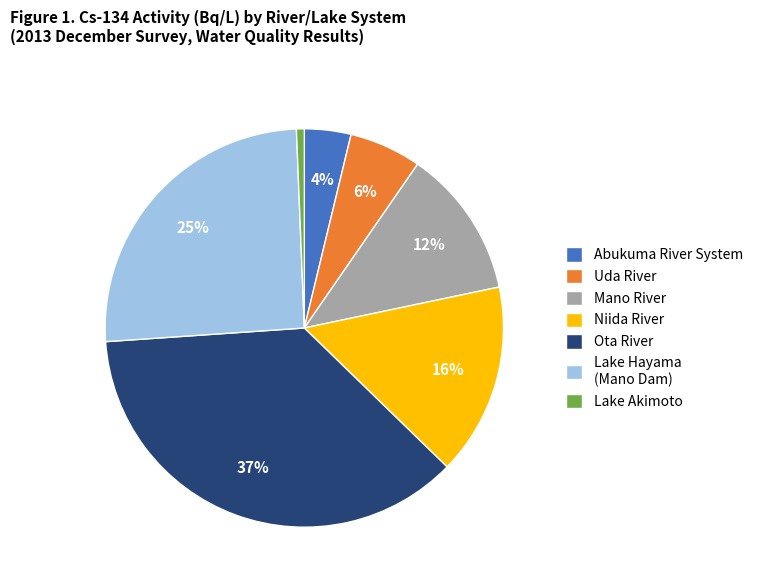

Do Lake Akimoto and Ota River together represent more than half of the pie?

No